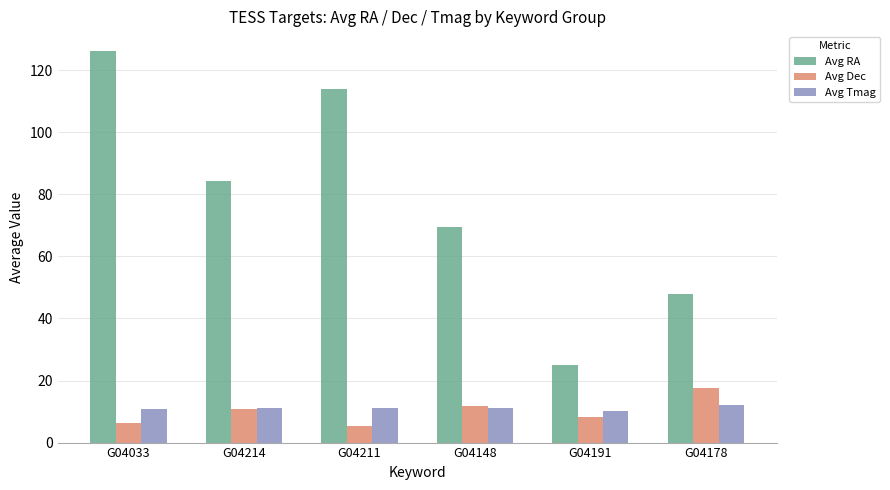

What is the average value of the Avg Tmag series?

11.1